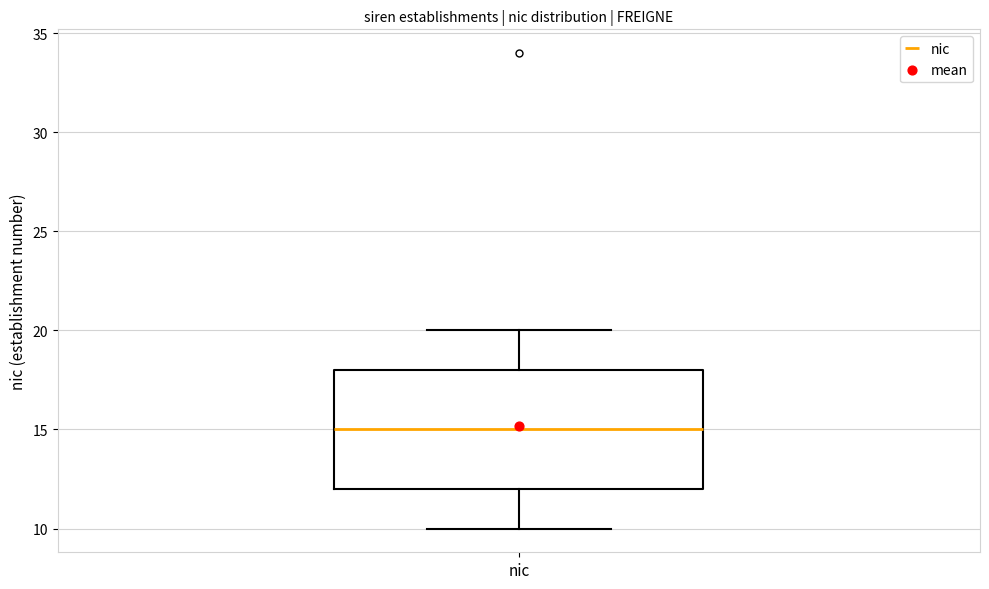

Where does the median line of the box for nic sit on the y-axis? The values are not printed on the chart, so give them approximately, as read against the axis.

15